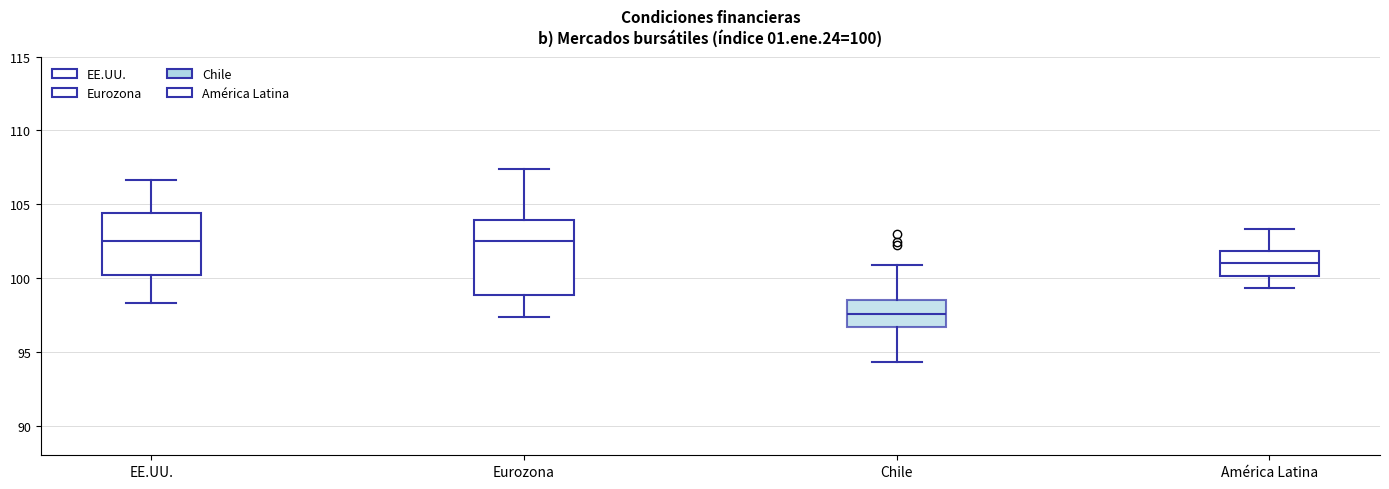

Comparing the boxes themselves (not the whiskers), which one is the tallest?

Eurozona